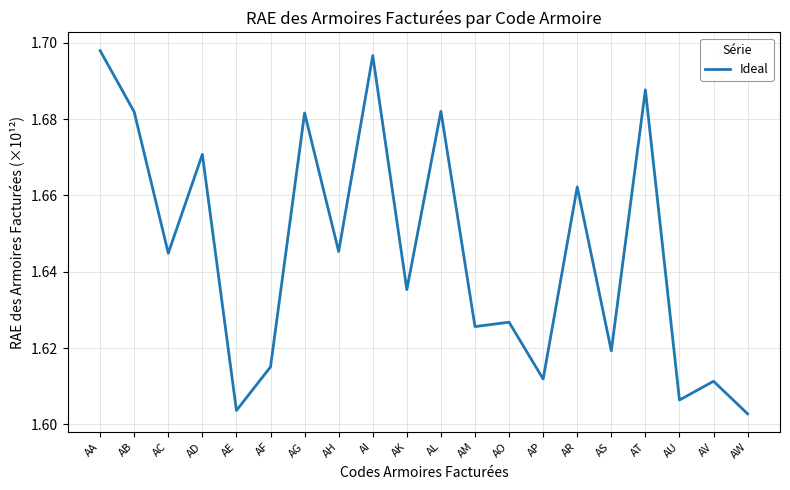

What is the difference between the maximum and minimum values?

0.1